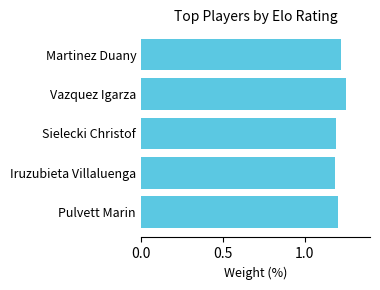

True or false: the data shows 1.2 at Vazquez Igarza.

True